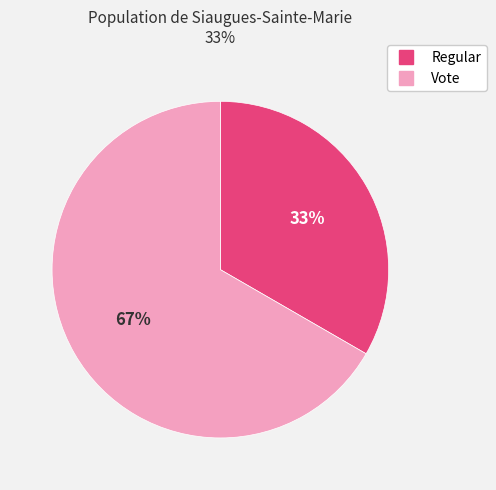

How many segments does this pie chart have?

2